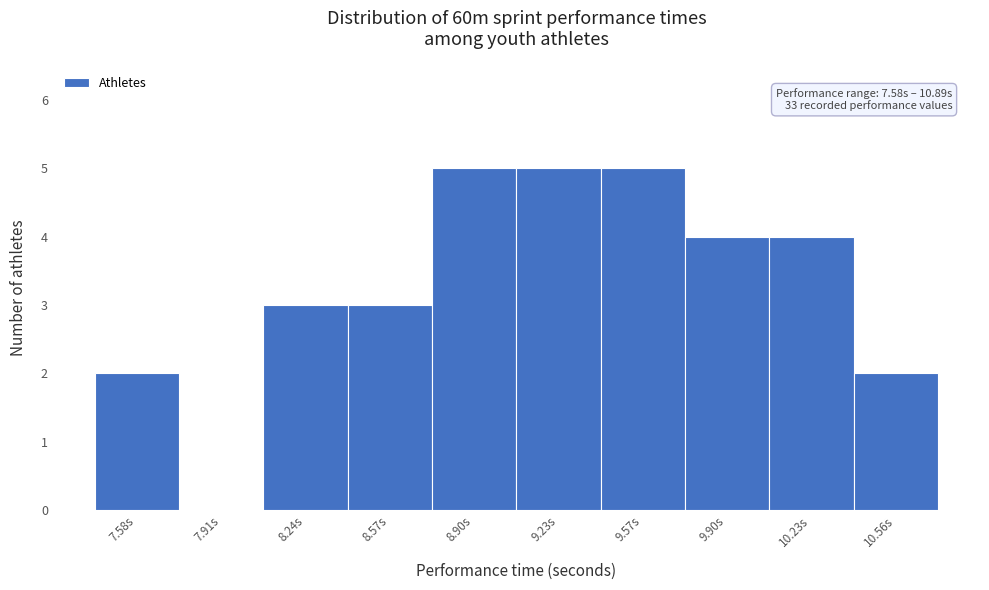

Reading left to right, list all the values displayed in this chart.

7.58s=2	7.91s=0	8.24s=3	8.57s=3	8.90s=5	9.23s=5	9.57s=5	9.90s=4	10.23s=4	10.56s=2